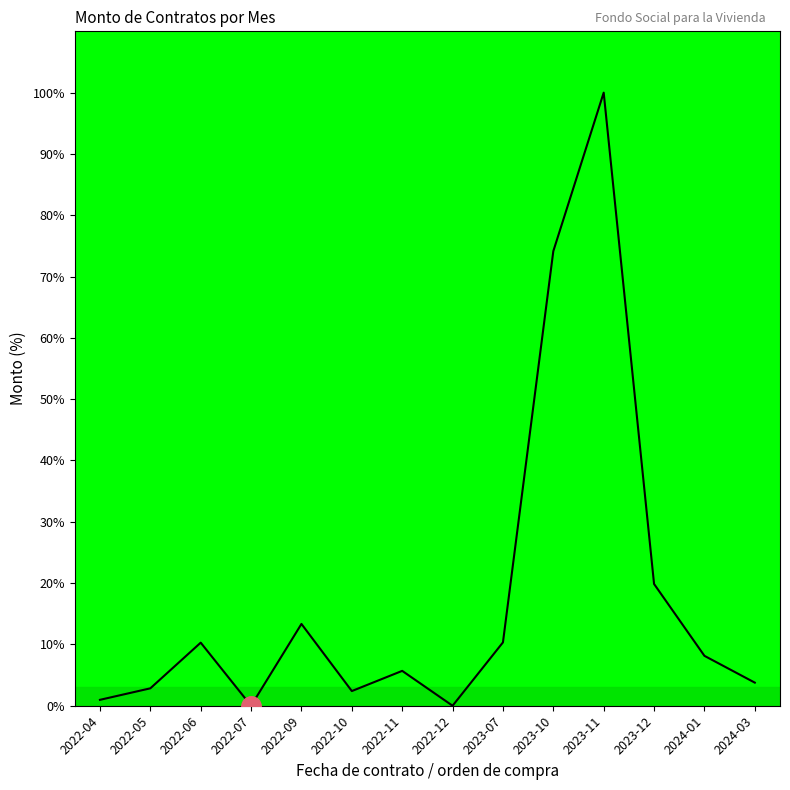

The chart shows a value of 0.0 at 2022-12. True or false?

True